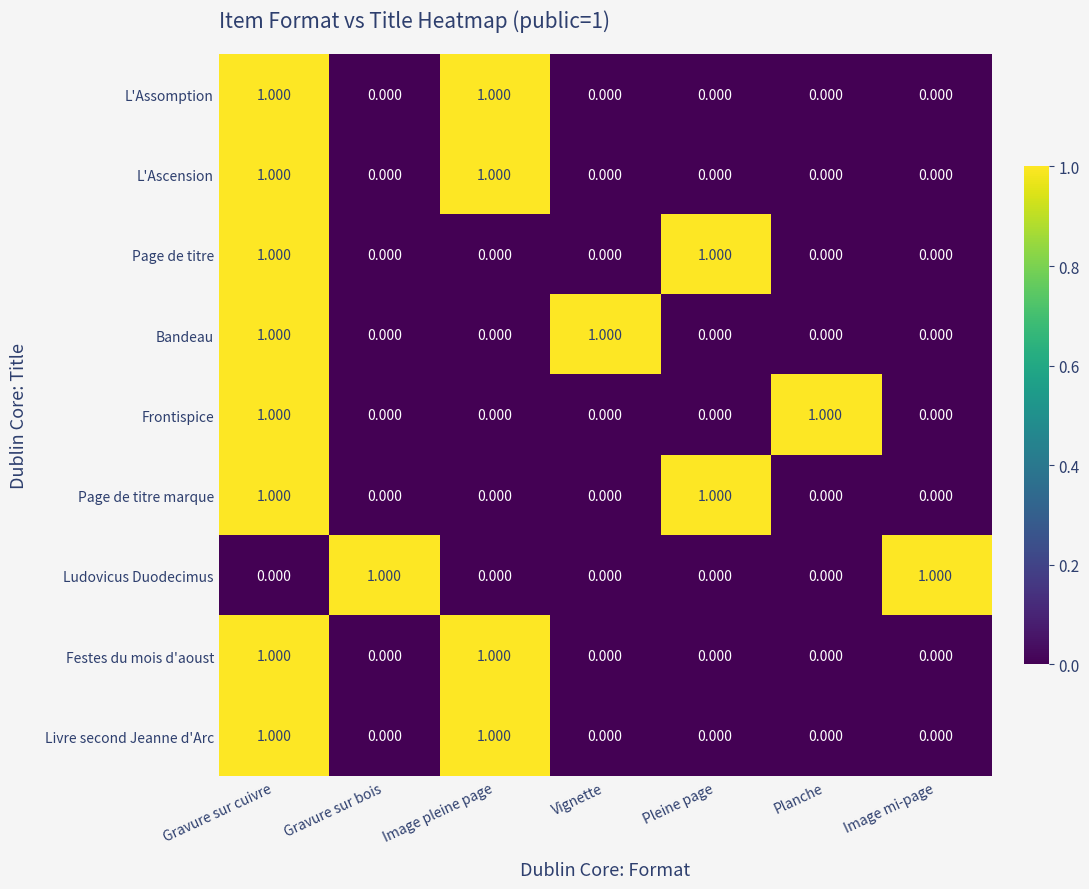

At which category is the sum across all series the highest?

Gravure sur cuivre